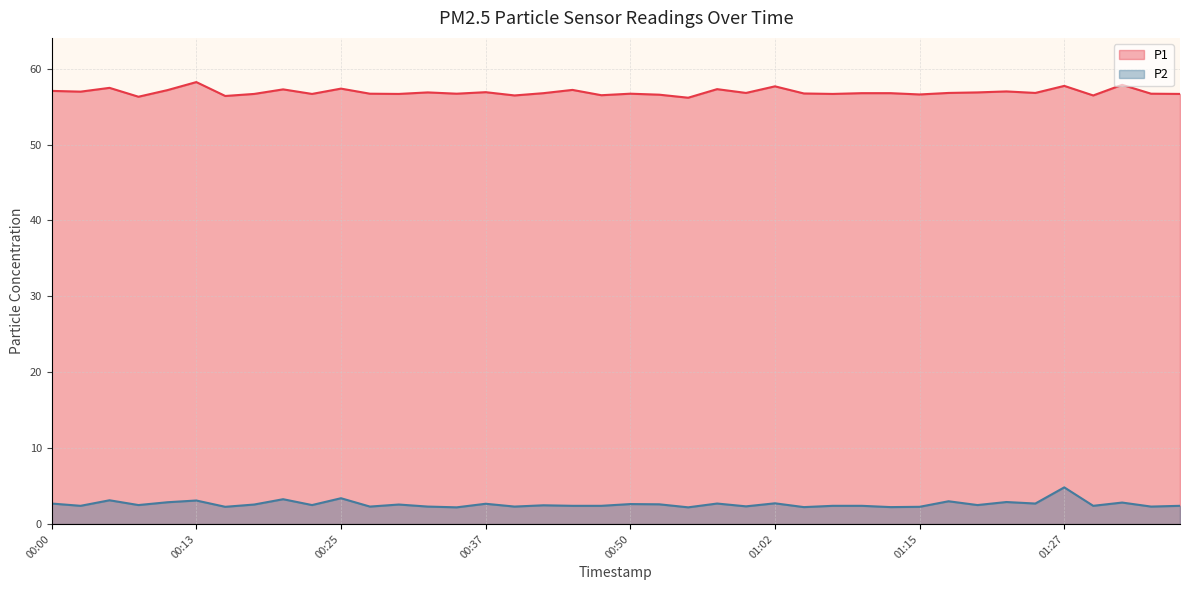

What is the difference between the highest and lowest values at 00:20?

54.0